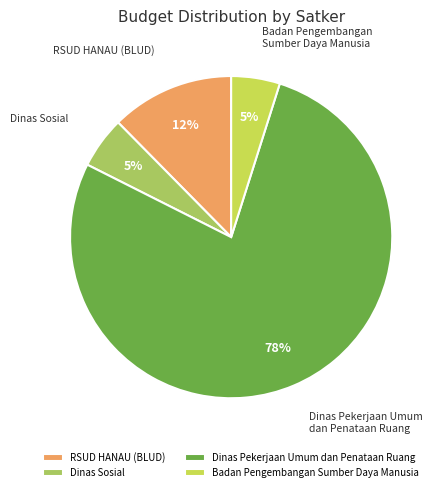

To the nearest percent, what is the average slice percentage?

25%